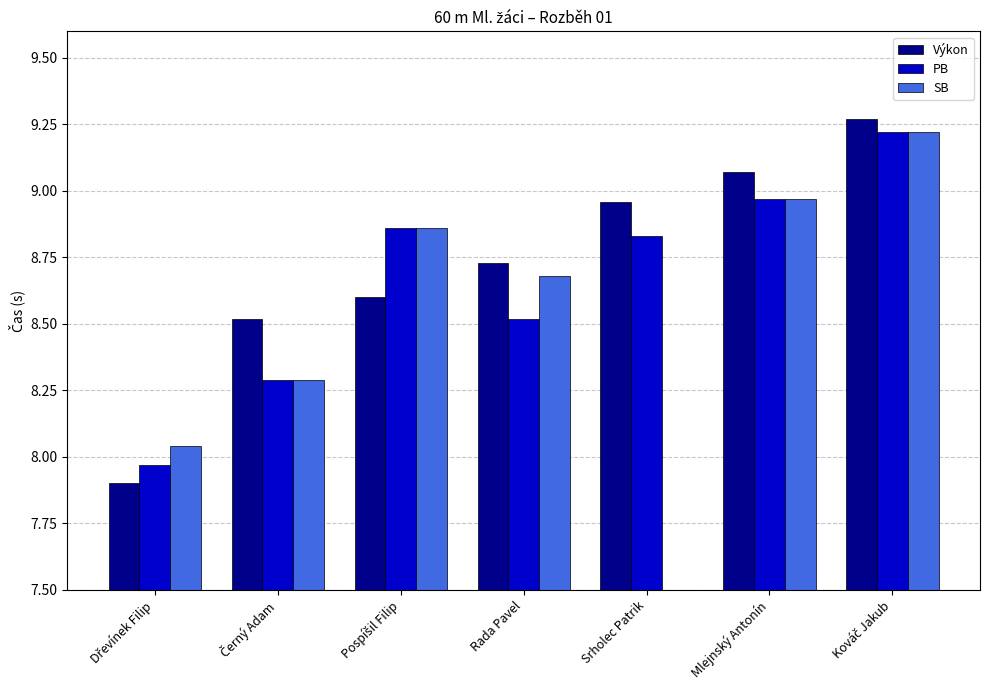

Where is SB nearest to the value 8?

Dřevínek Filip